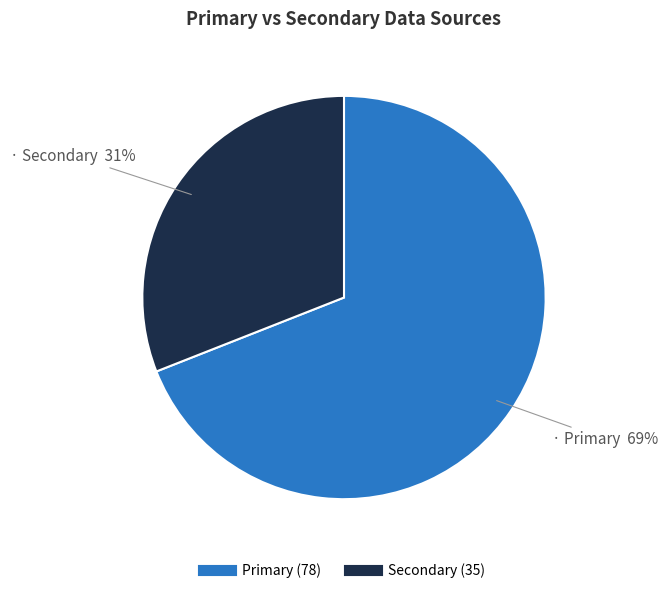

What is the smallest slice in the pie chart?

Secondary